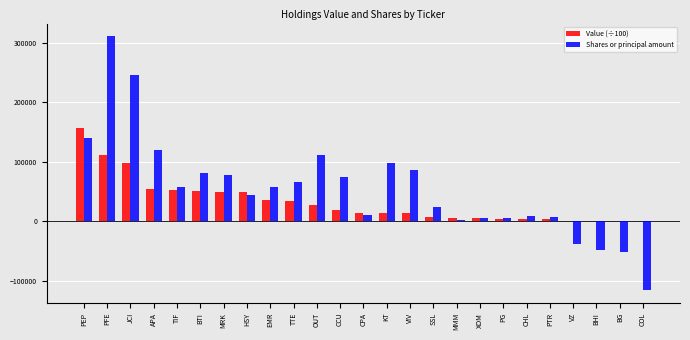

Where is Shares or principal amount nearest to the value 97693?

KT